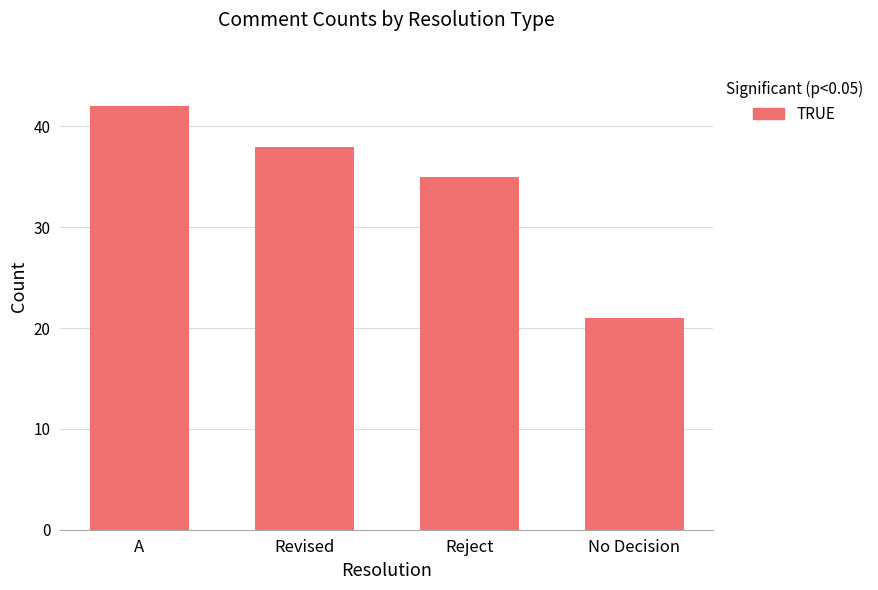

What is the approximate value at Reject, to the nearest 5?

35